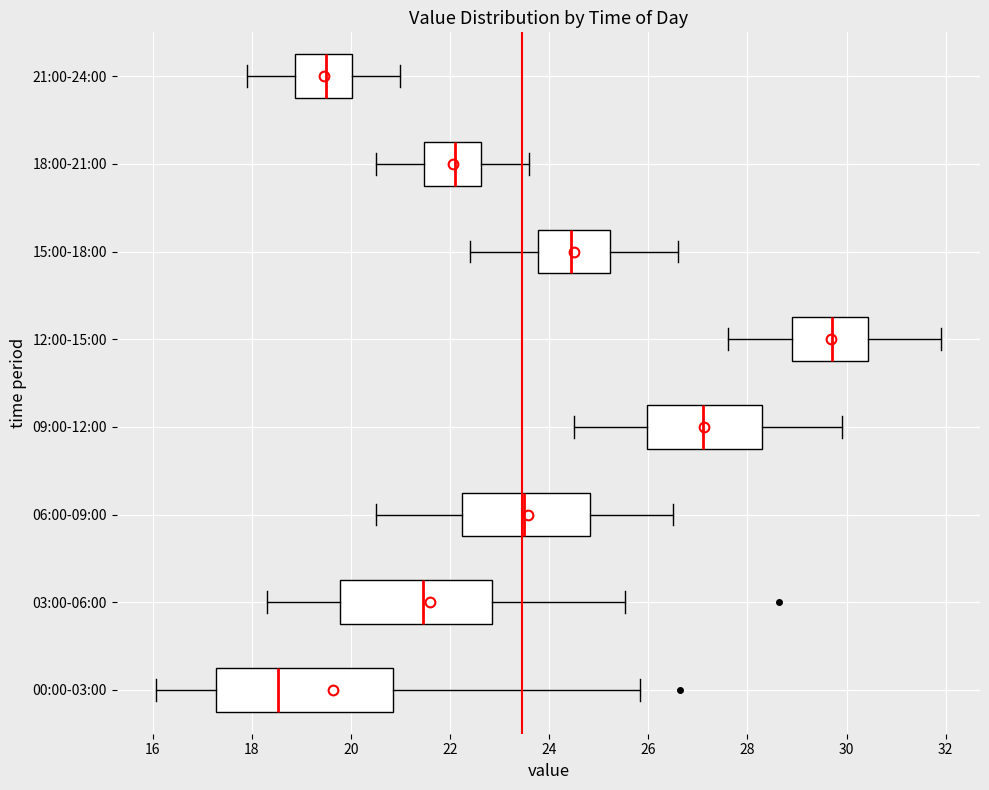

Which box's median line is the furthest to the right?

12:00-15:00